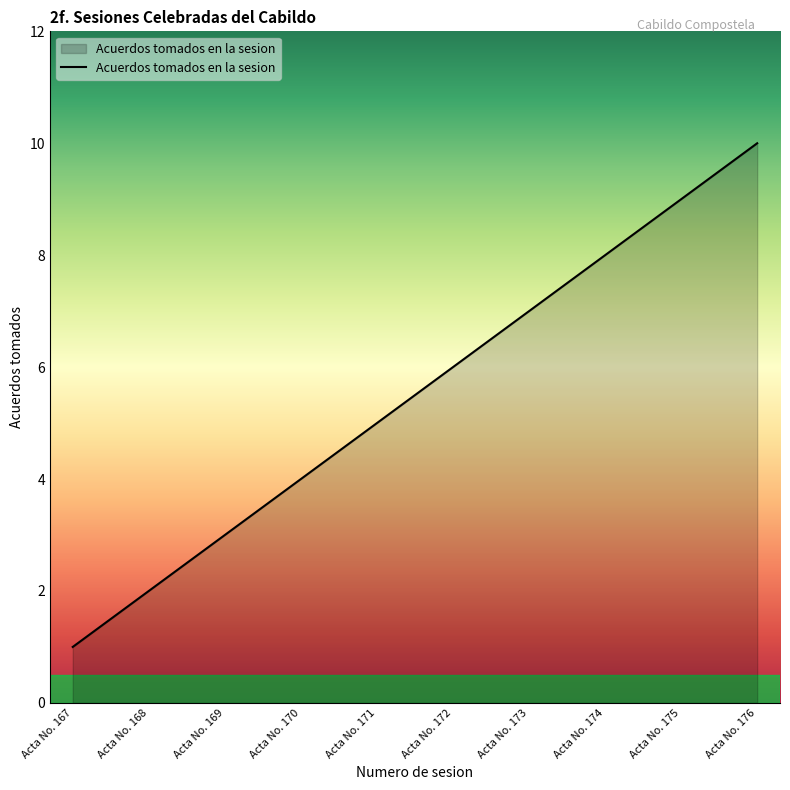

What is the difference between the values at Acta No. 172 and Acta No. 169?

3